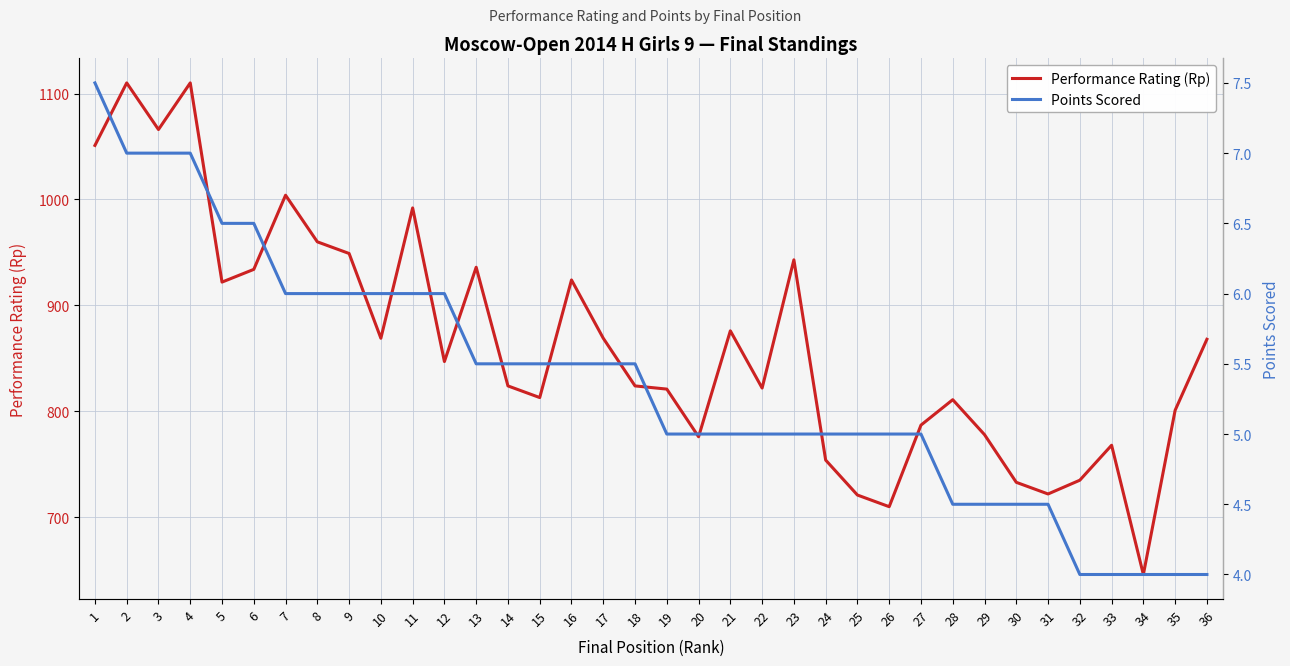

What is the spread (max minus min) of values at 30?

728.5